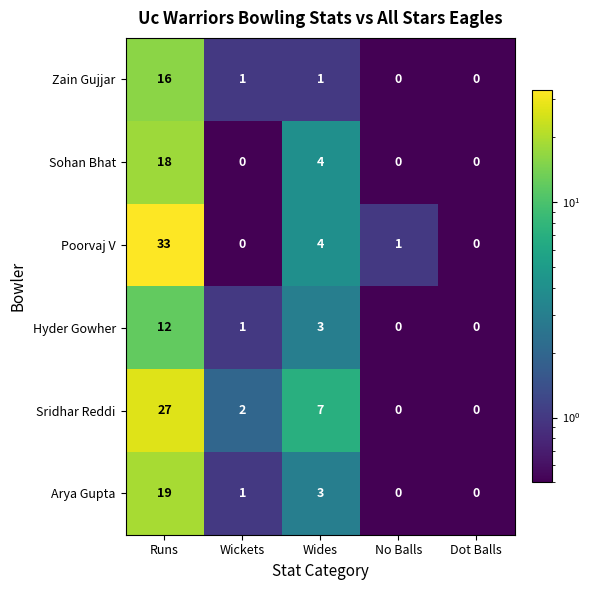

Rank the series by their maximum value, from lowest to highest.

Hyder Gowher, Zain Gujjar, Sohan Bhat, Arya Gupta, Sridhar Reddi, Poorvaj V